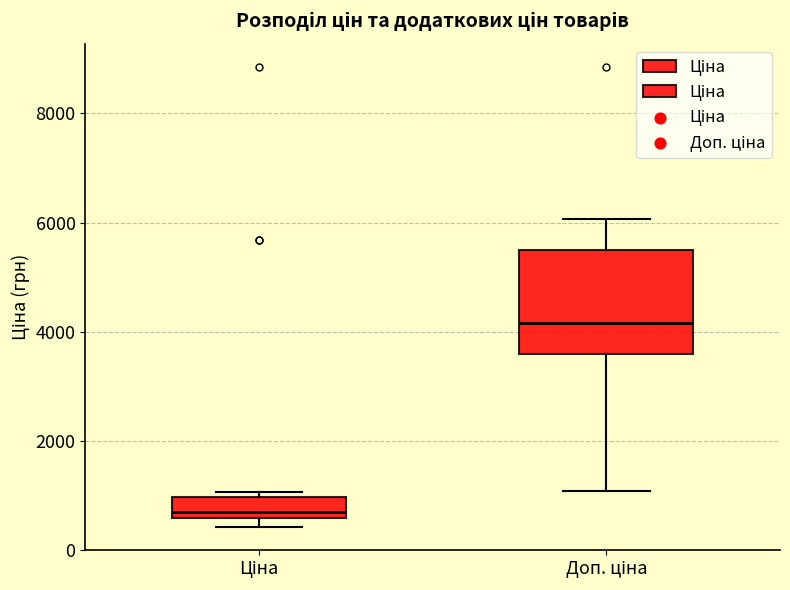

Reading left to right, transcribe this box plot: for each box, give where its median line is, the range the box spans, and where its two whiskers end, as read against the y-axis. The values are not printed on the chart, so give them approximately, as read against the axis.

Ціна: median 600 (just above the box's lower edge), box 600 to 1000, whiskers 400 to 1000 (just above the box's upper edge)
Доп. ціна: median 4200, box 3600 to 5600, whiskers 1000 to 6000